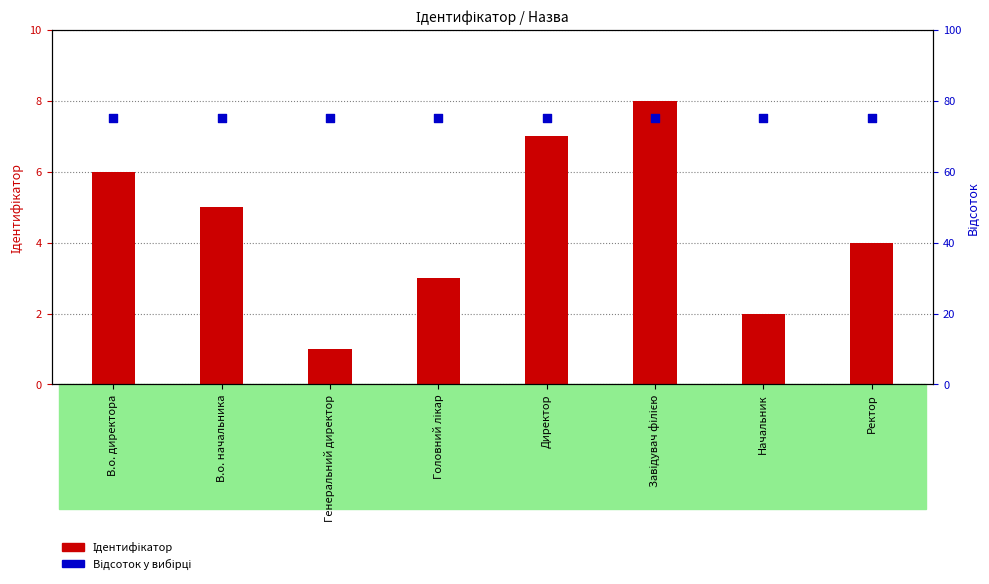

At how many categories does at least one series exceed 14?

8